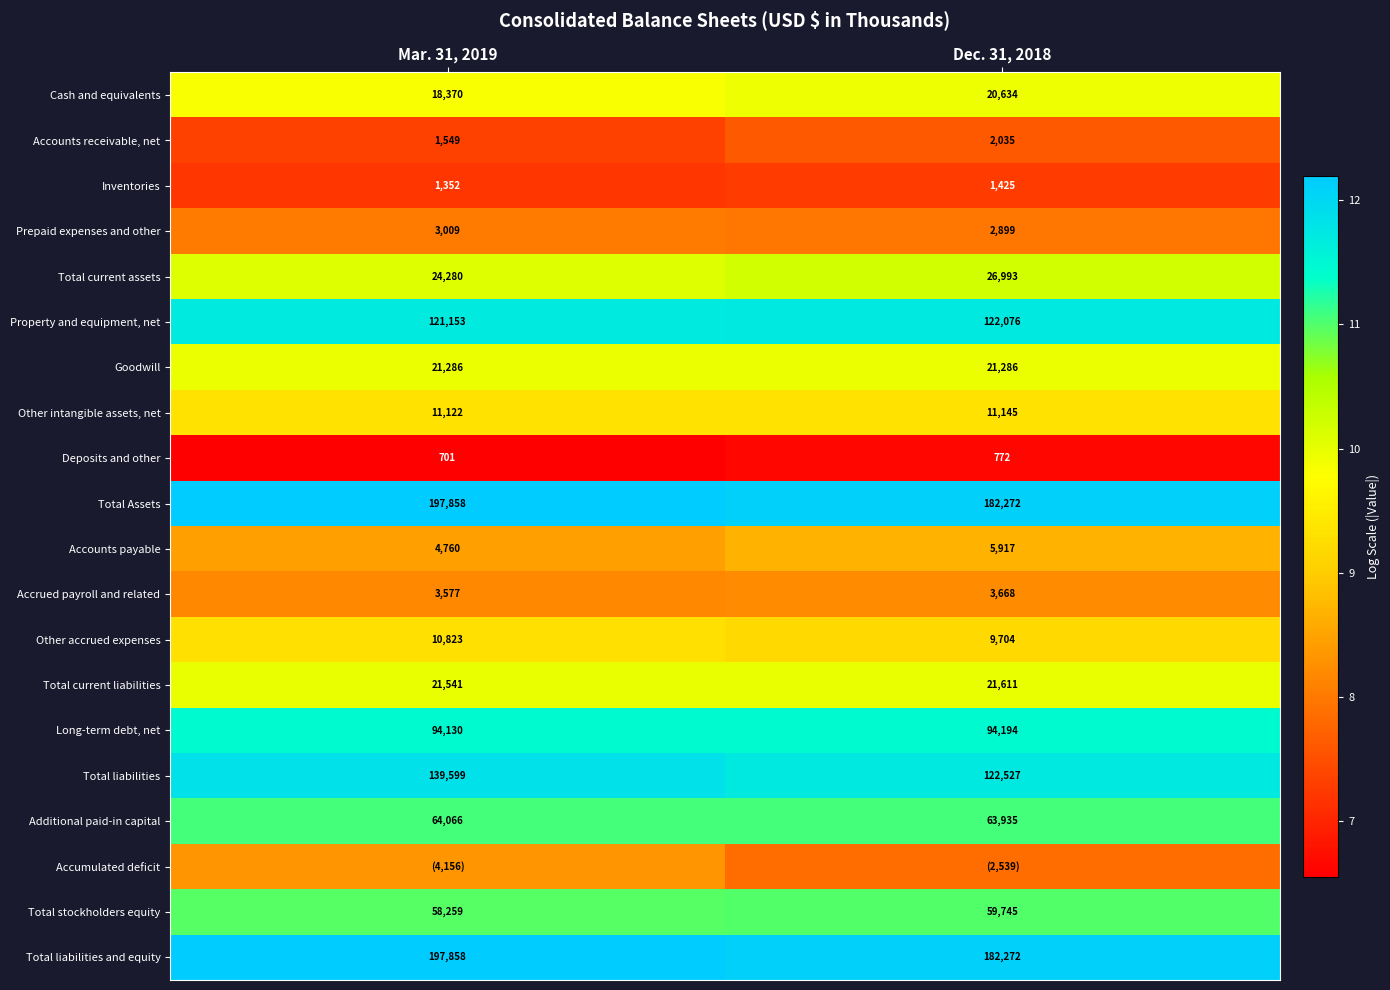

Is the value of Accrued payroll and related at Mar. 31, 2019 greater than the value of Total Assets at Dec. 31, 2018?

No